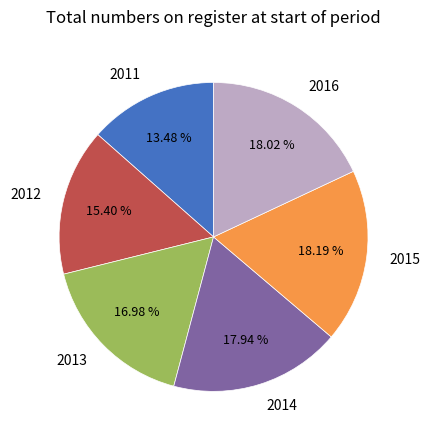

Count the number of slices in the pie.

6